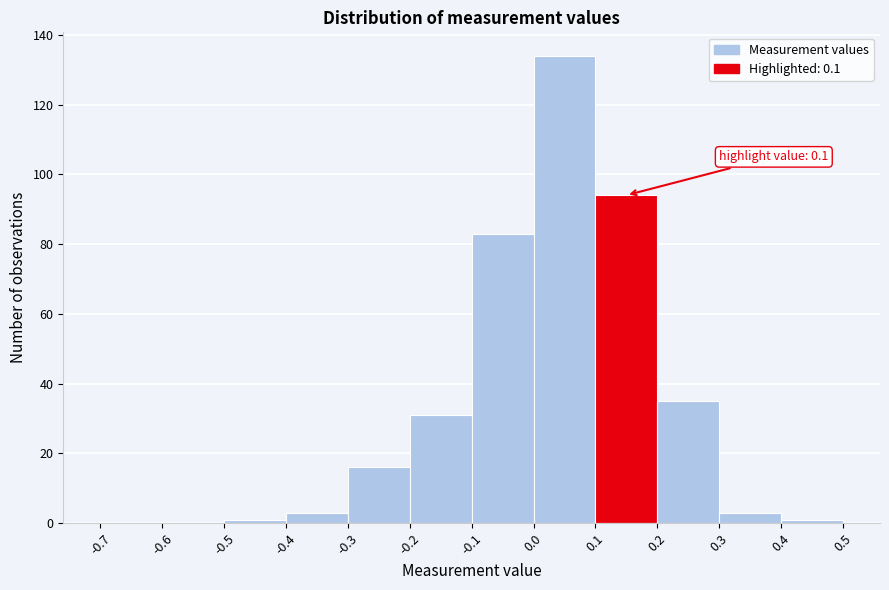

Which range on the x-axis has the tallest bar?

0.0 to 0.1